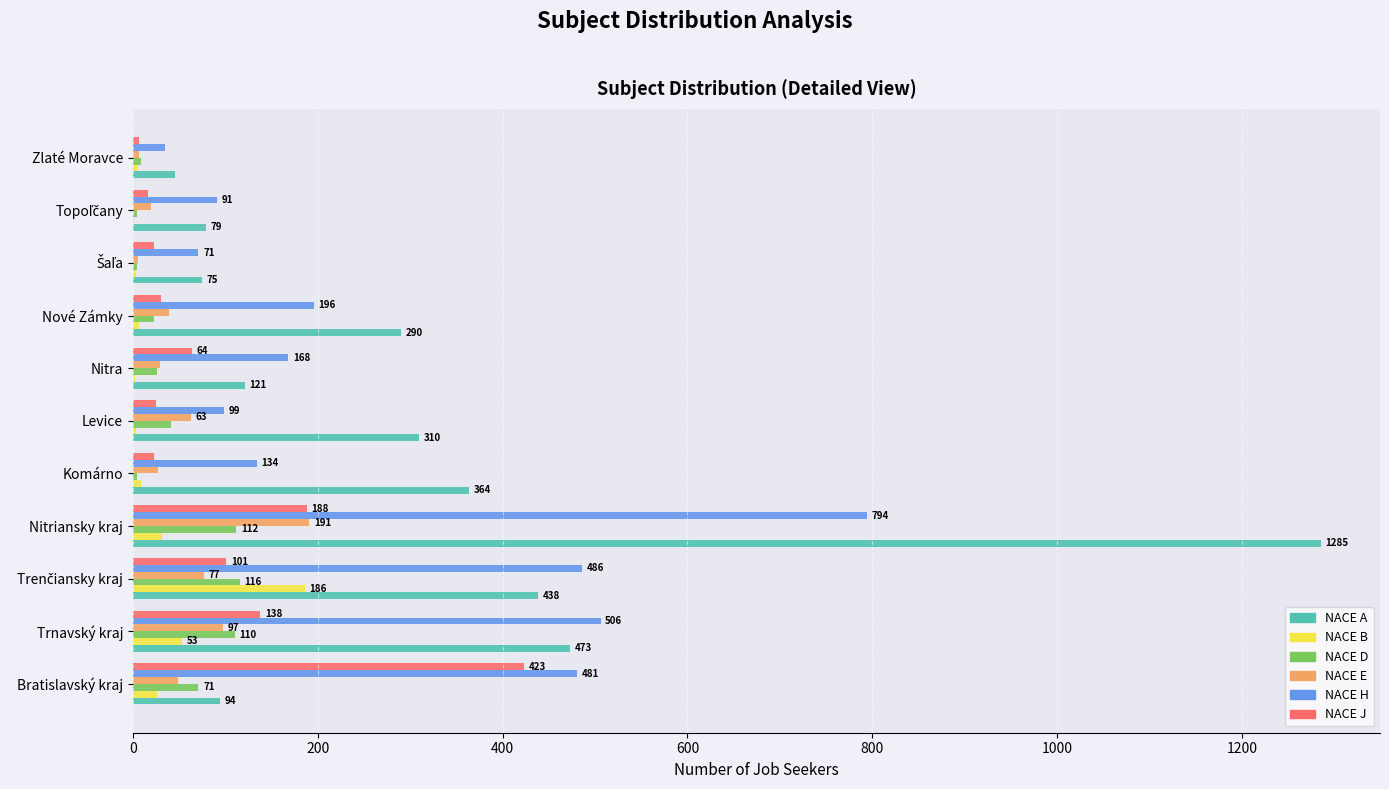

Which label corresponds to the largest value in the chart?

Nitriansky kraj